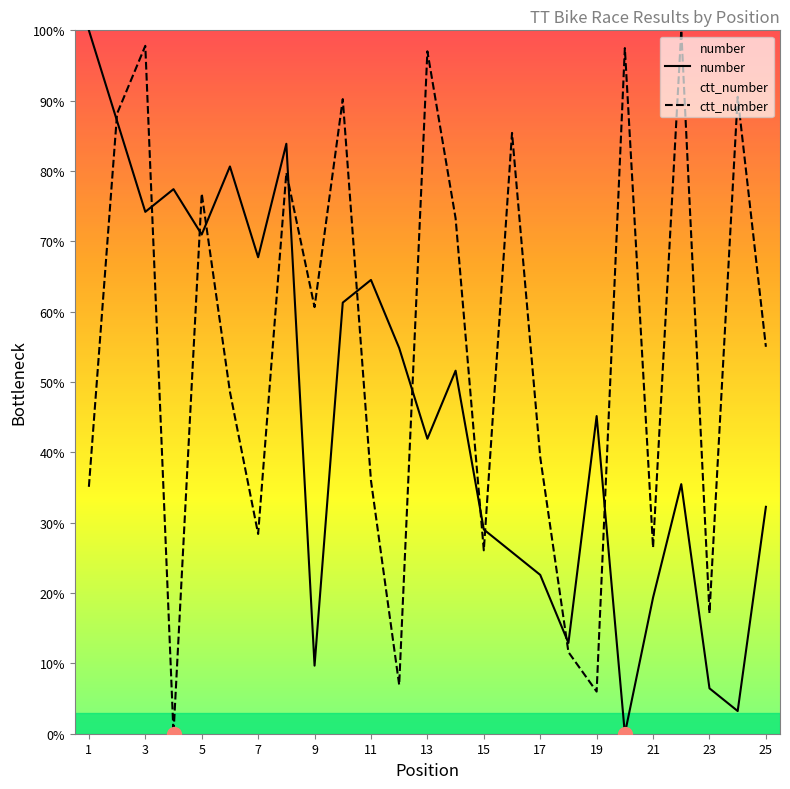

Rank the series at 16 from highest to lowest value.

ctt_number, number